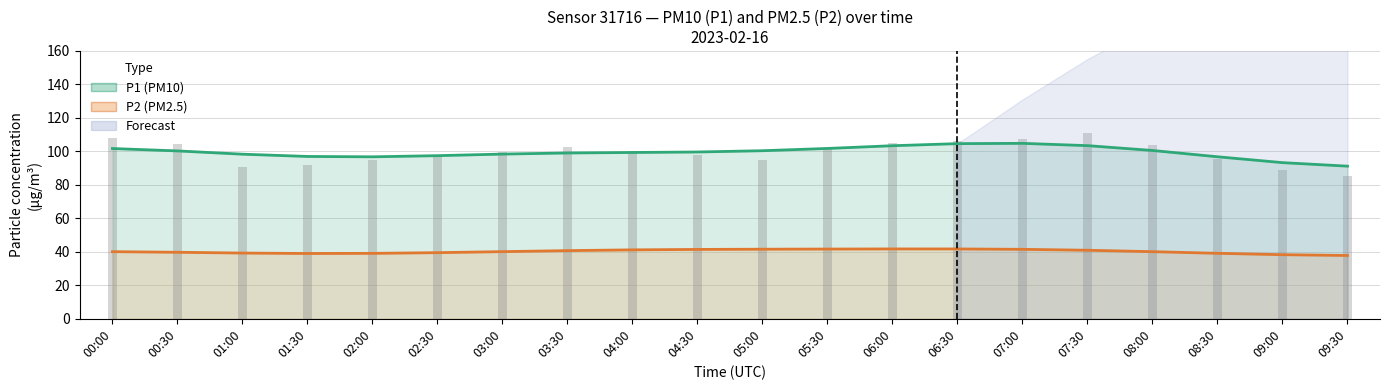

List the labels in order of value, smallest first.

09:30, 09:00, 01:00, 01:30, 02:00, 05:00, 08:30, 04:30, 02:30, 03:00, 04:00, 05:30, 03:30, 08:00, 00:30, 06:00, 06:30, 07:00, 00:00, 07:30